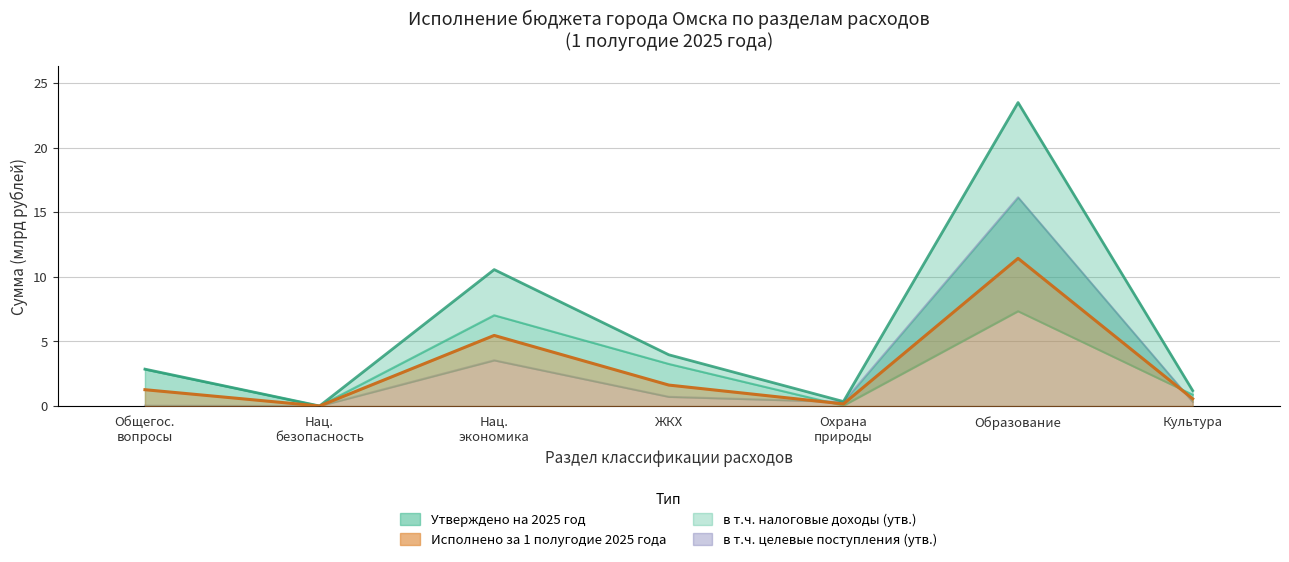

Where do в т.ч. целевые поступления (утв.) and Исполнено за 1 полугодие 2025 года first cross each other?

ЖКХ and Охрана природы